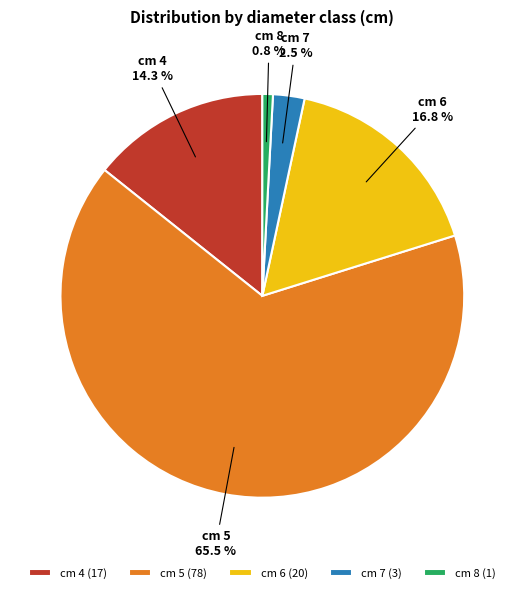

To the nearest percent, what is the average slice percentage?

20%